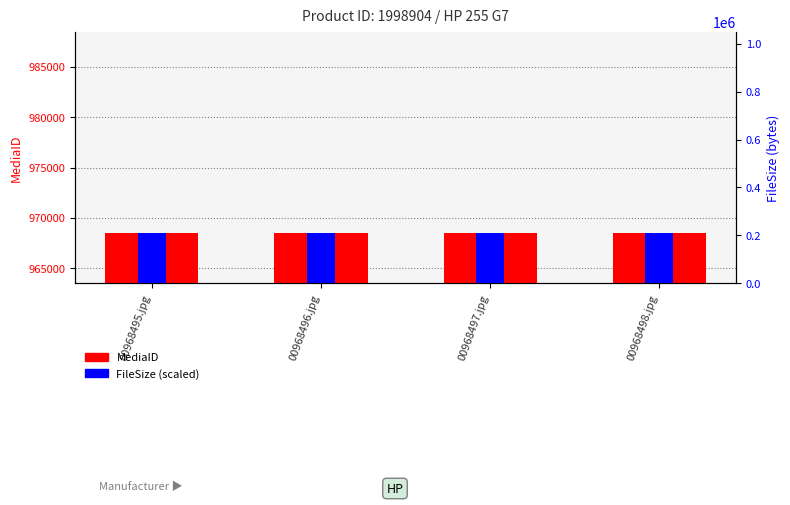

Which label corresponds to the smallest value in the chart?

00968495.jpg